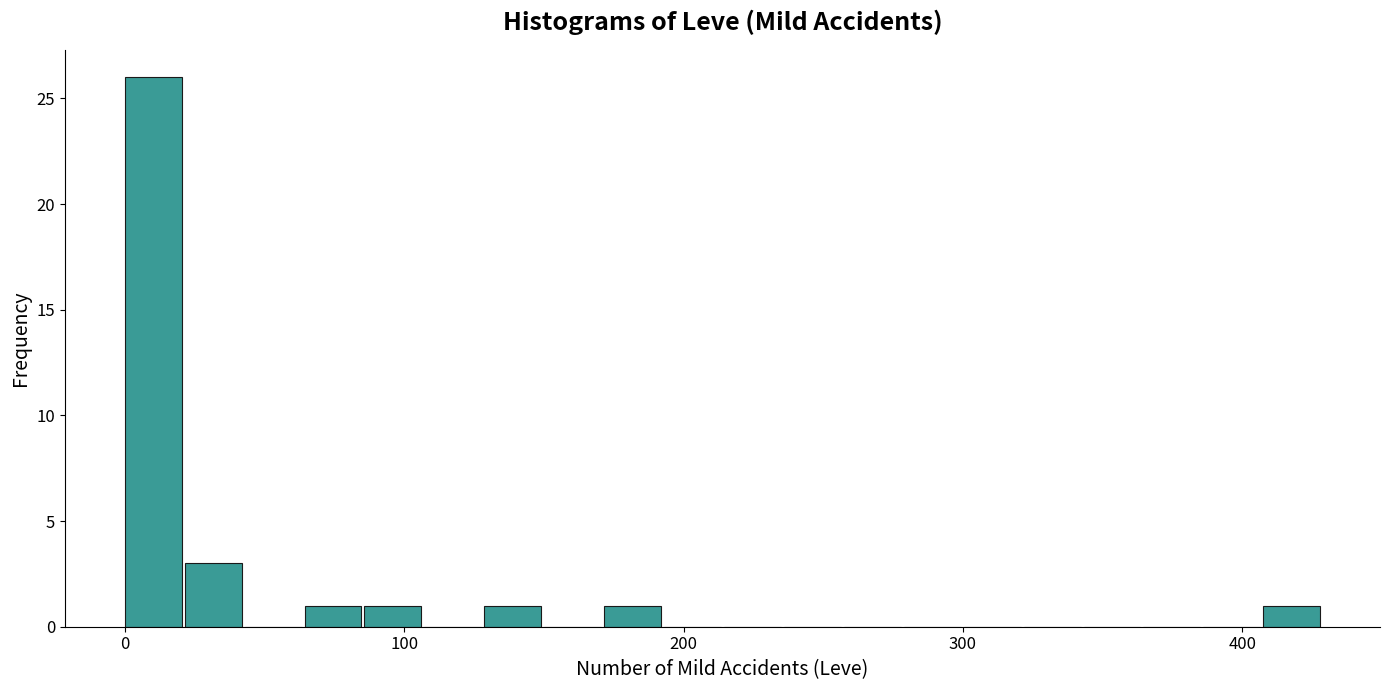

Read against the x-axis, roughly where is the centre of the tallest bar?

10